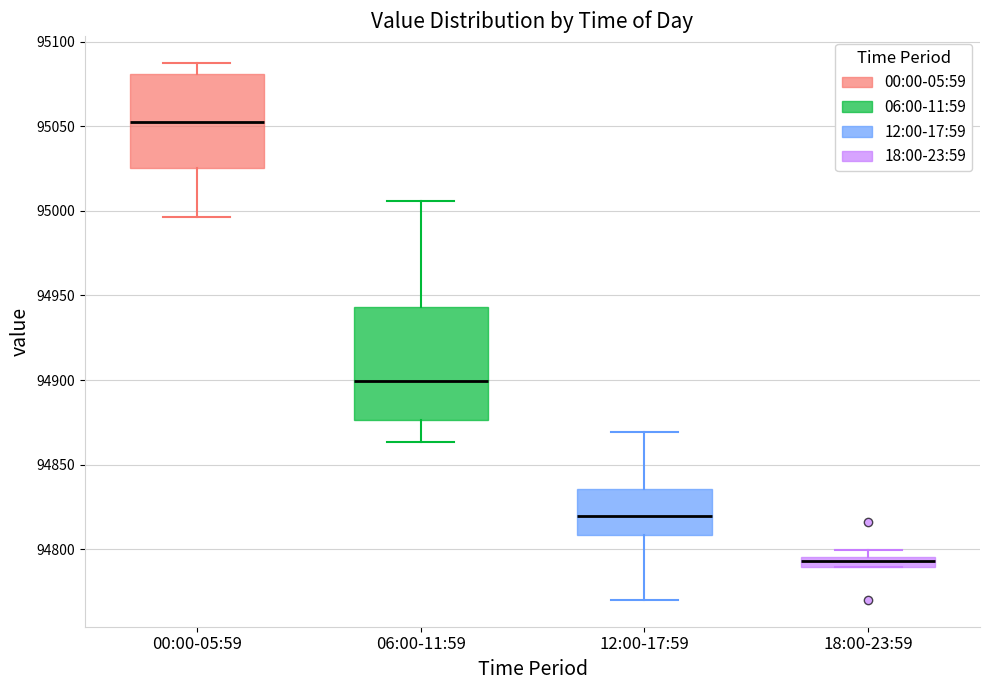

Where does the lower whisker of the box for 06:00-11:59 end on the y-axis? The values are not printed on the chart, so give them approximately, as read against the axis.

94865